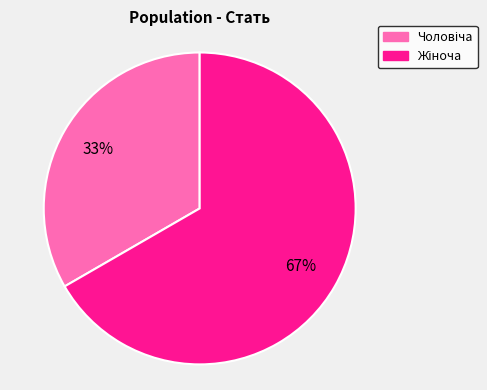

Does any single category account for the majority?

Yes